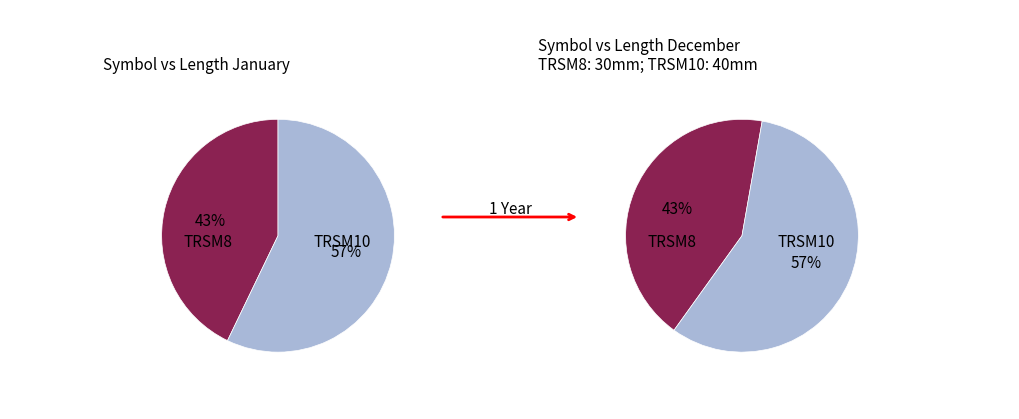

True or false: TRSM8 accounts for 49% of the total.

False